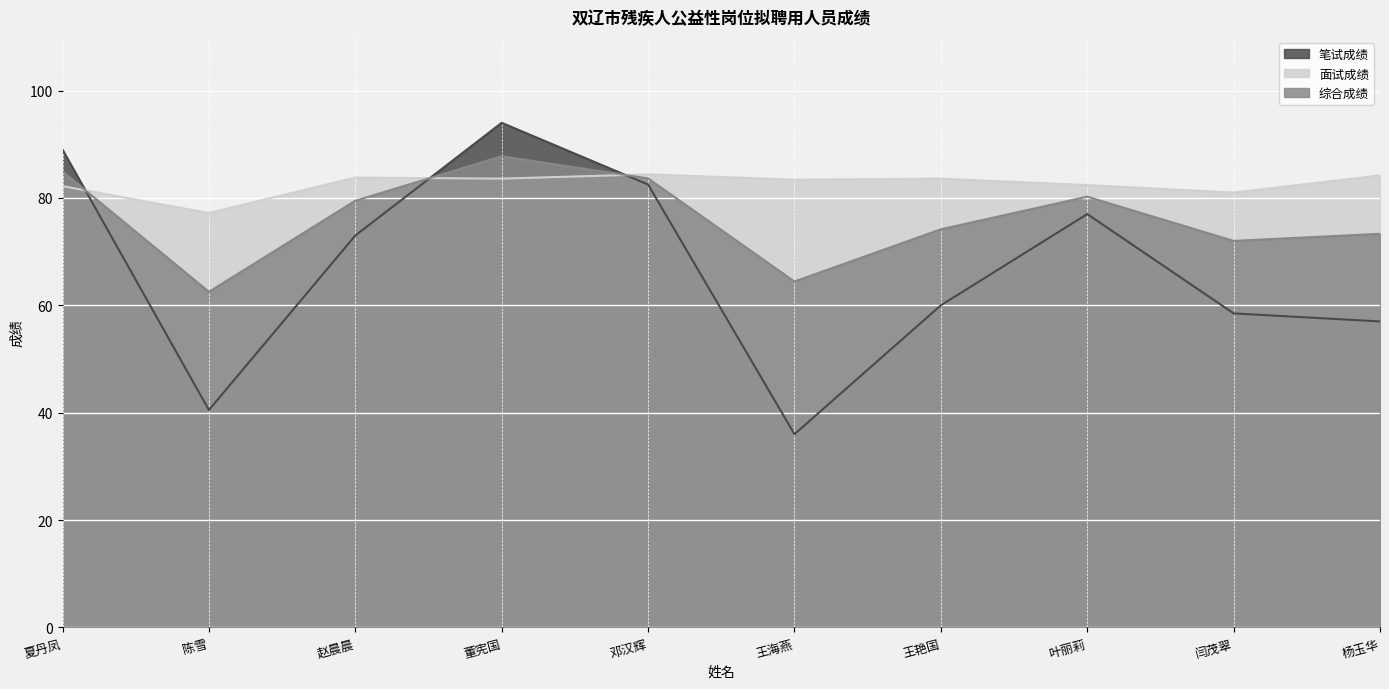

Reading right to left, what are all the values shown in this chart?

笔试成绩: 57.0	58.5	77.0	60.0	36.0	82.5	94.0	73.0	40.5	89.0
面试成绩: 84.2	81.0	82.4	83.6	83.4	84.4	83.6	83.8	77.2	82.2
综合成绩: 73.3	72.0	80.2	74.2	64.4	83.6	87.8	79.5	62.5	84.9